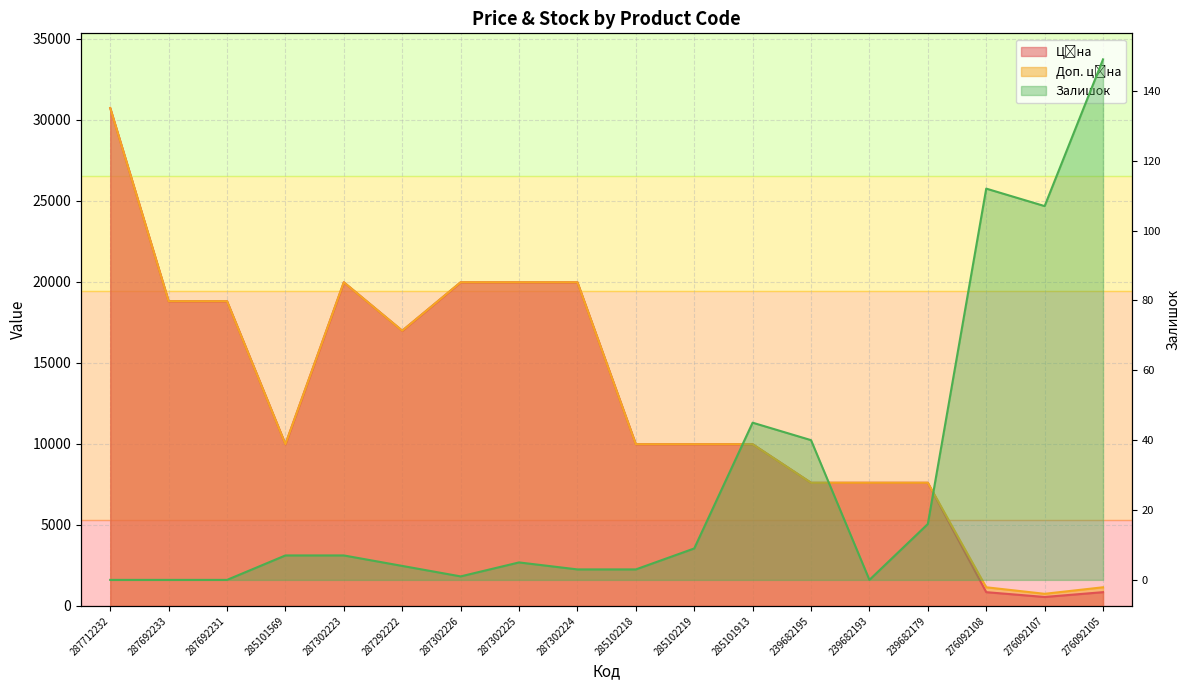

Which has a higher value, 285101913 or 276092108?

285101913